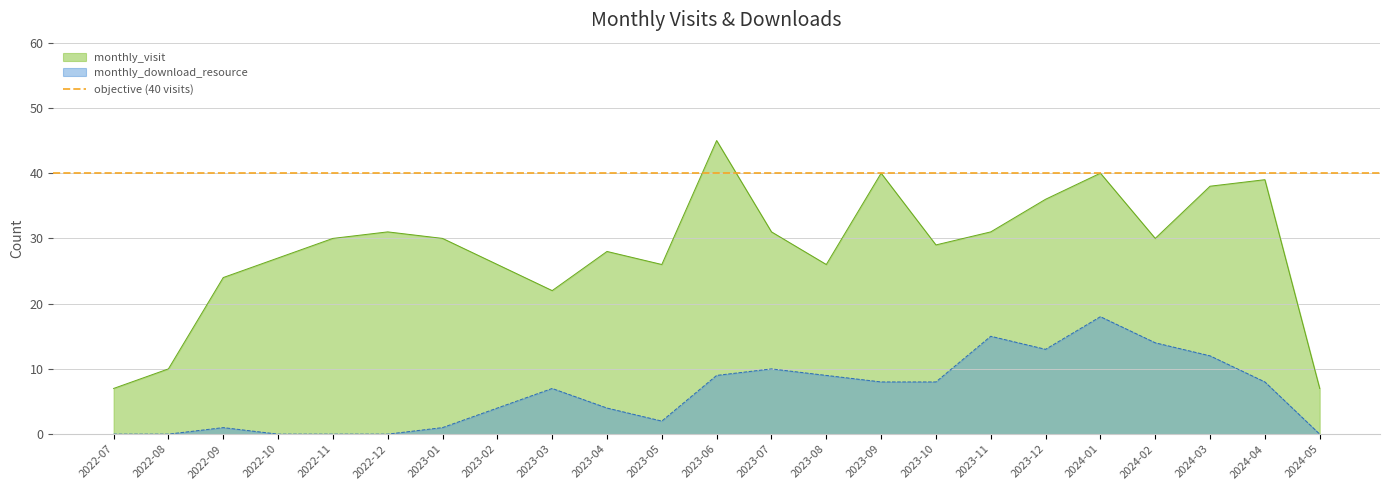

The monthly_visit series shows 36 at 2023-02. True or false?

False